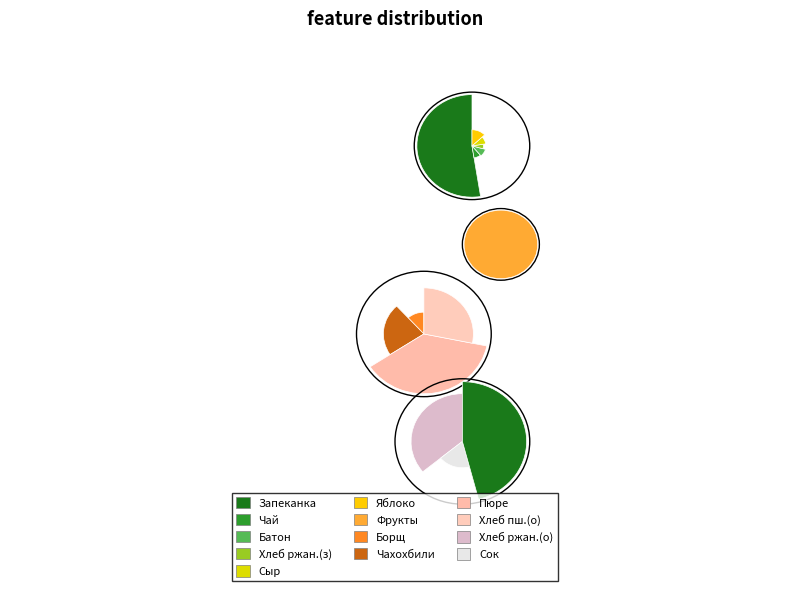

Is there a majority slice in this chart?

No